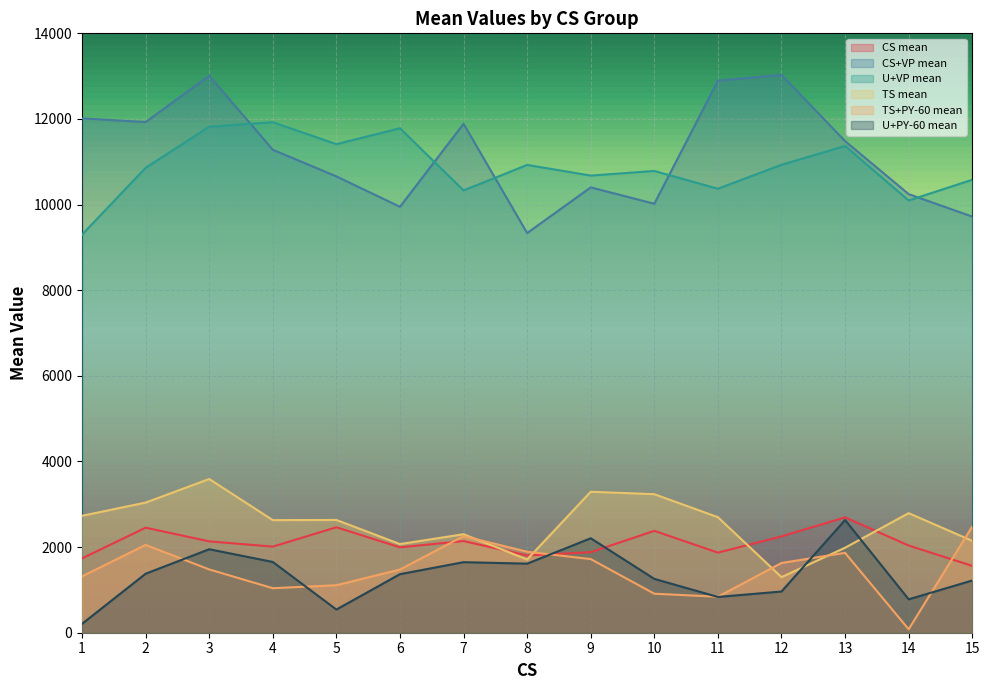

Reading right to left, extract all data points from this chart.

CS mean: 15=1560.7	14=2036.8	13=2694.6	12=2250.1	11=1870.3	10=2379.5	9=1881.0	8=1803.3	7=2141.4	6=1993.7	5=2463.4	4=2010.8	3=2134.0	2=2453.0	1=1735.9
CS+VP mean: 15=9719.3	14=10244.5	13=11482.8	12=13029.6	11=12894.3	10=10020.0	9=10401.5	8=9335.3	7=11887.9	6=9948.5	5=10658.9	4=11280.6	3=13010.1	2=11927.3	1=12014.6
U+VP mean: 15=10580.2	14=10096.1	13=11369.9	12=10929.9	11=10370.6	10=10785.6	9=10677.7	8=10926.8	7=10330.5	6=11783.3	5=11411.9	4=11924.2	3=11819.3	2=10859.3	1=9297.6
TS mean: 15=2145.9	14=2793.1	13=1985.1	12=1298.8	11=2698.6	10=3235.5	9=3292.9	8=1710.5	7=2300.7	6=2070.5	5=2633.9	4=2629.7	3=3591.0	2=3039.5	1=2731.4
TS+PY-60 mean: 15=2481.3	14=80.4	13=1865.3	12=1629.5	11=840.6	10=911.2	9=1720.1	8=1891.4	7=2256.1	6=1476.3	5=1109.5	4=1039.4	3=1478.3	2=2051.6	1=1315.9
U+PY-60 mean: 15=1220.2	14=780.2	13=2632.3	12=962.6	11=835.6	10=1257.3	9=2206.4	8=1613.3	7=1647.7	6=1367.9	5=541.5	4=1653.0	3=1949.8	2=1378.4	1=207.3